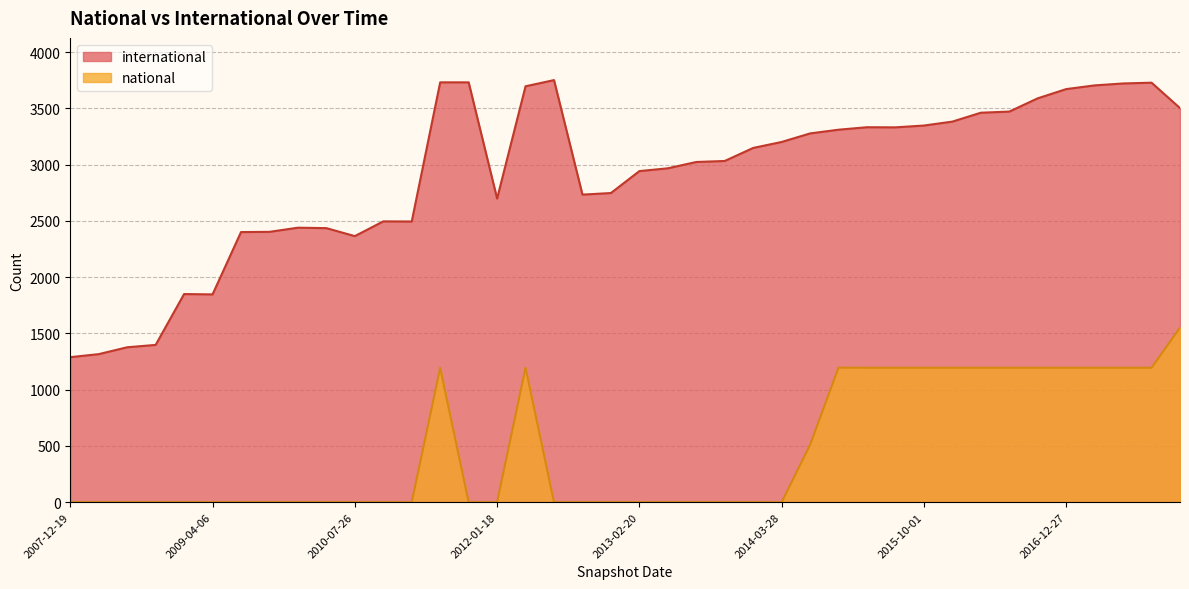

At how many categories does at least one series exceed 593?

40